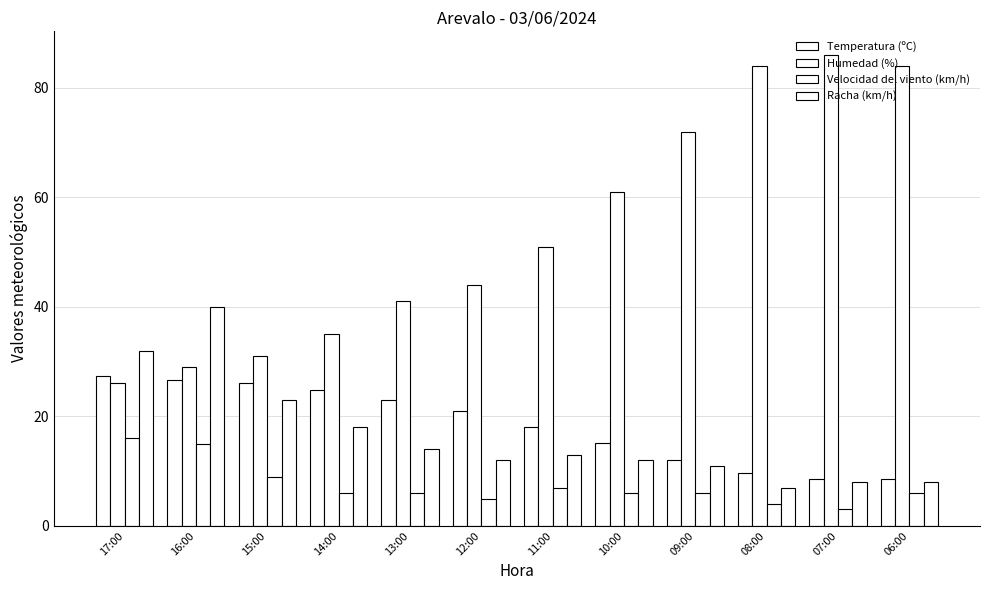

Rank the categories by Humedad (%) value from highest to lowest.

07:00, 08:00, 06:00, 09:00, 10:00, 11:00, 12:00, 13:00, 14:00, 15:00, 16:00, 17:00